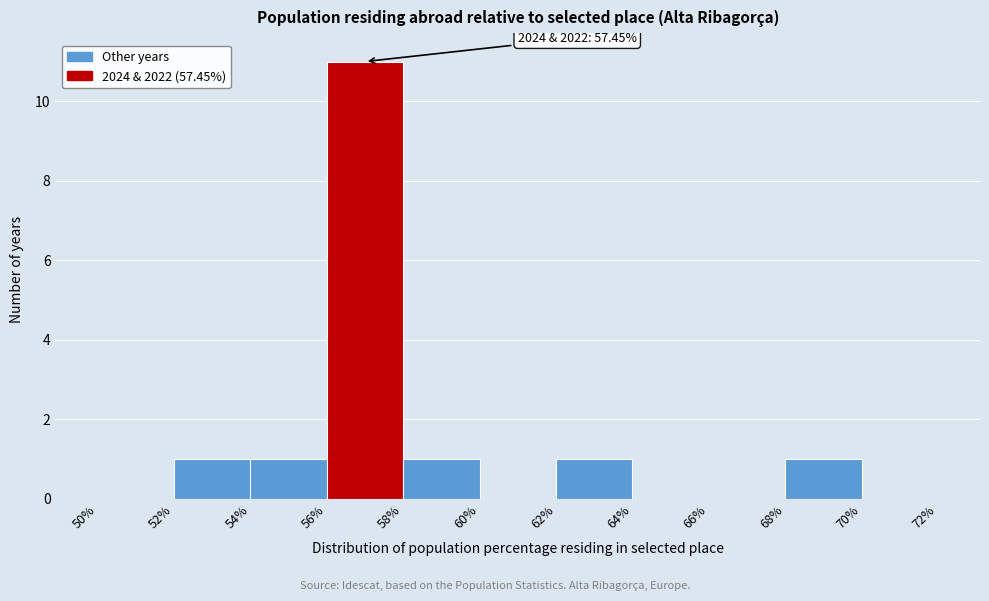

Over which range of the x-axis is the bar tallest?

56% to 58%